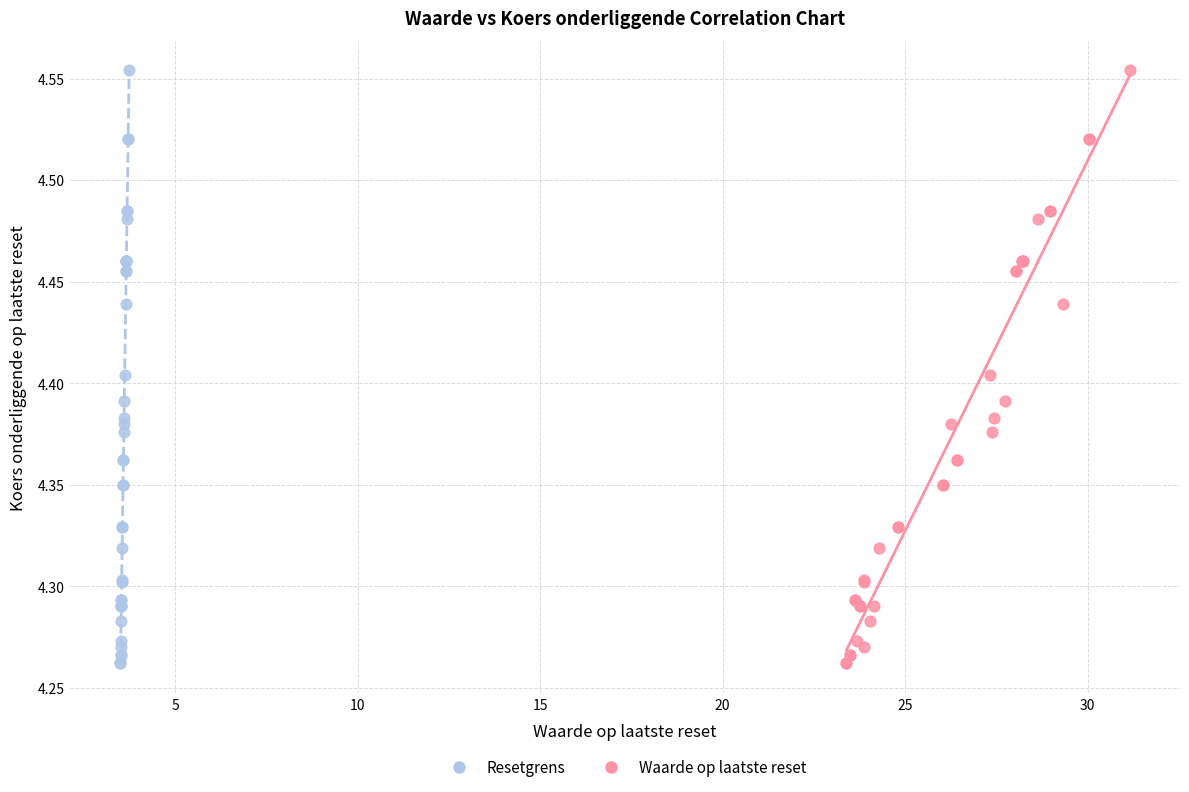

What are all the series names shown in the legend?

Resetgrens, Waarde op laatste reset